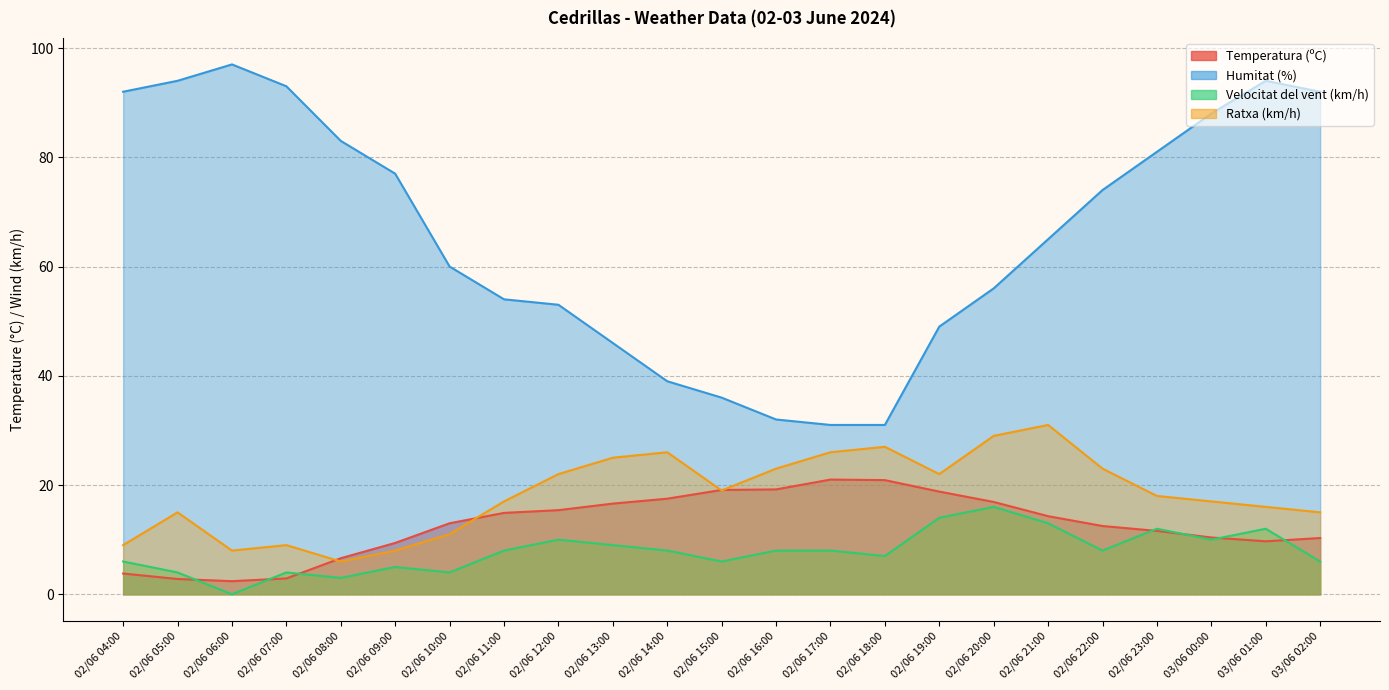

How many interior local peaks does the Humitat (%) series have?

2